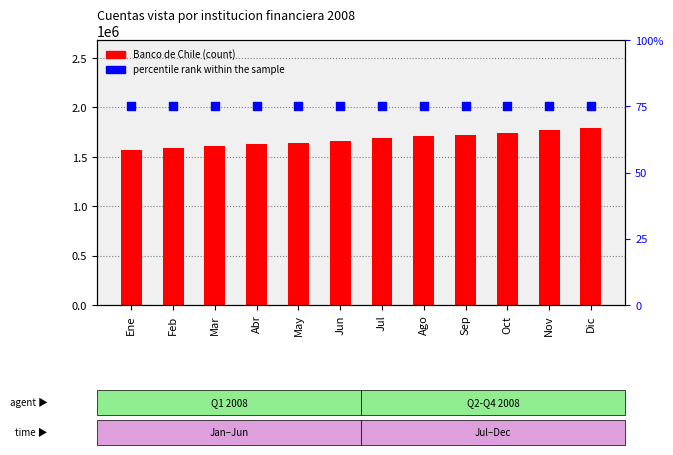

What are all the series names shown in the legend?

Banco de Chile, percentile rank within the sample